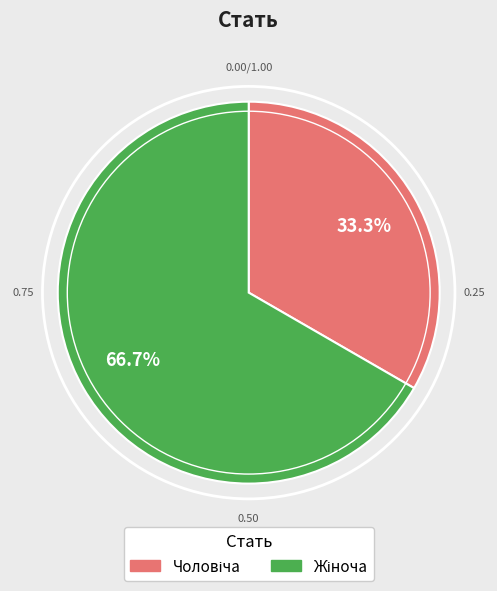

How many segments does this pie chart have?

2